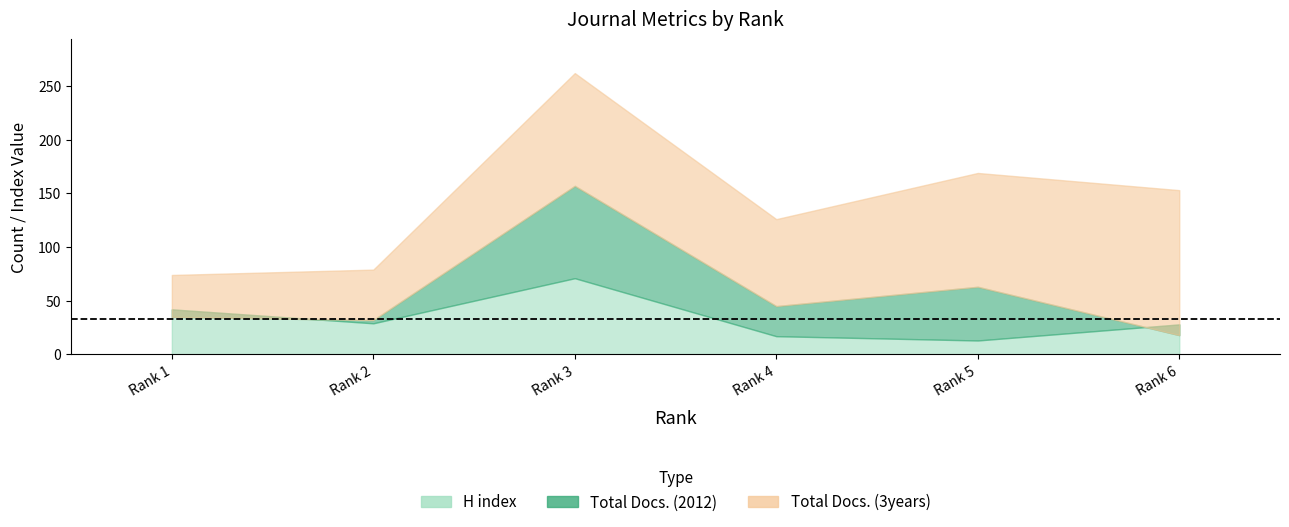

What is the difference between the Total Docs. (3years) values at Rank 5 and Rank 2?

90